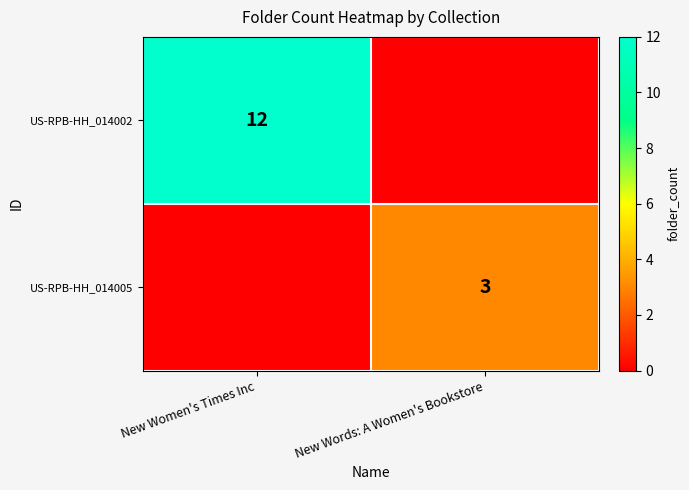

The US-RPB-HH_014005 series shows 3 at New Words: A Women's Bookstore. True or false?

True